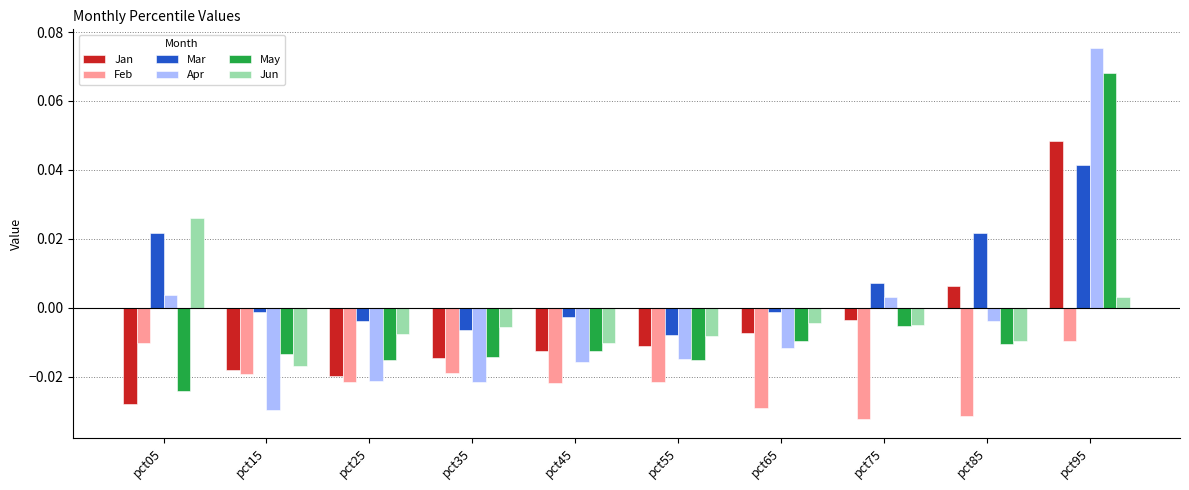

List the series in order of their peak value, lowest first.

Feb, Jun, Mar, Jan, May, Apr